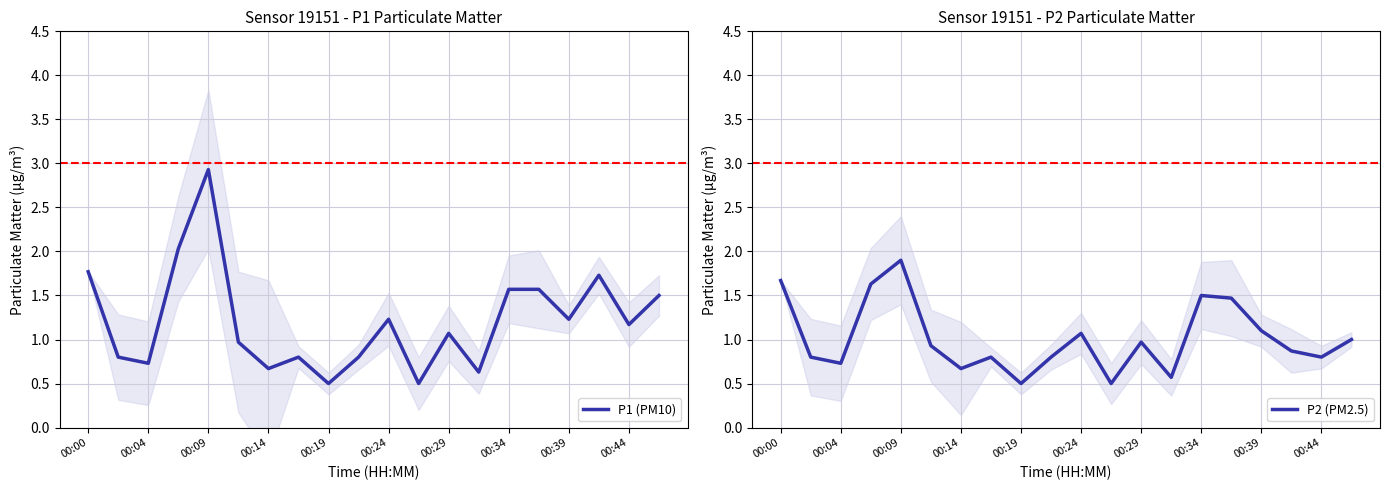

True or false: P1 (PM10) and P2 (PM2.5) intersect in this chart.

False